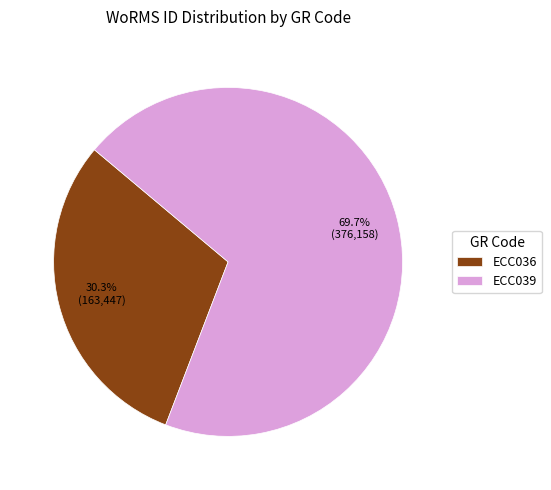

What percentage is the ECC036 slice, to the nearest percent?

30%